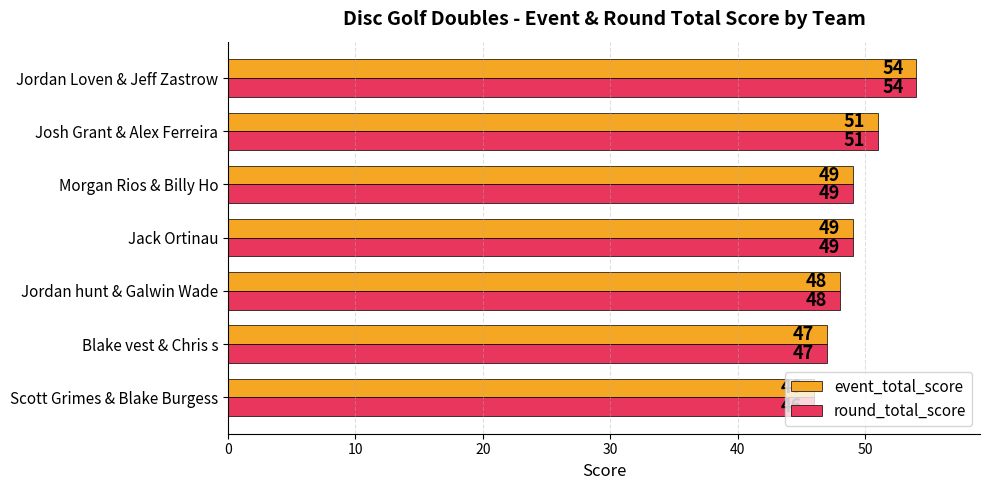

True or false: round_total_score has a value of 13 at Scott Grimes & Blake Burgess.

False